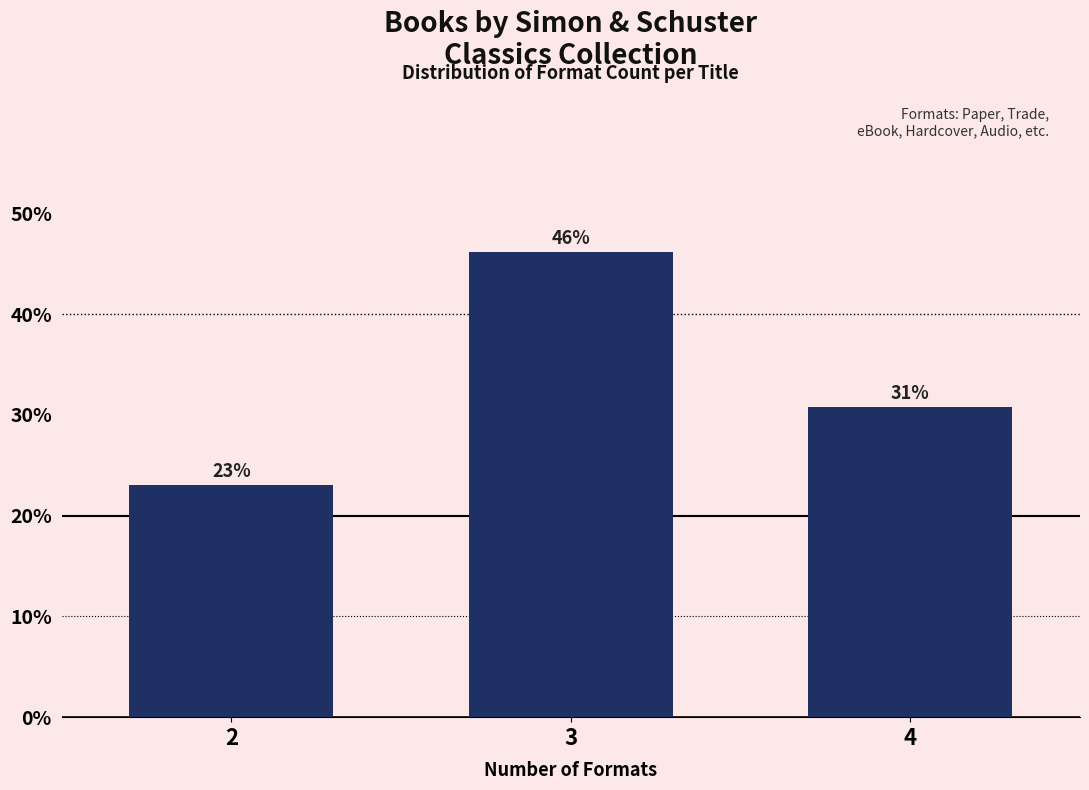

True or false: the data shows 31.1 at 3.

False